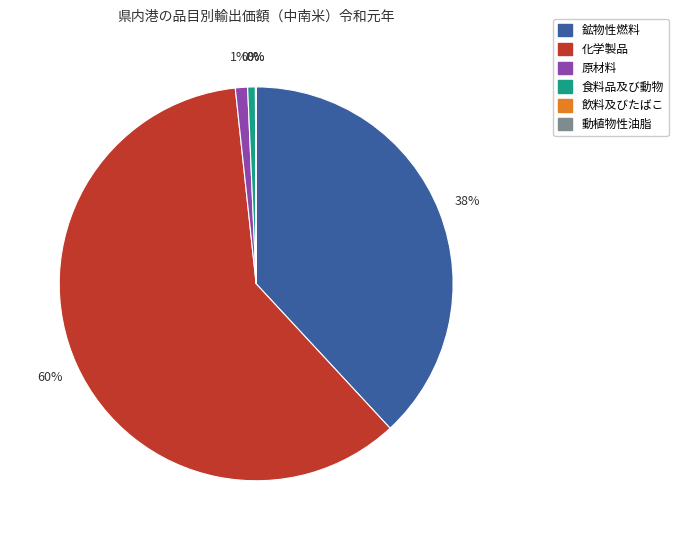

What is the majority slice?

化学製品